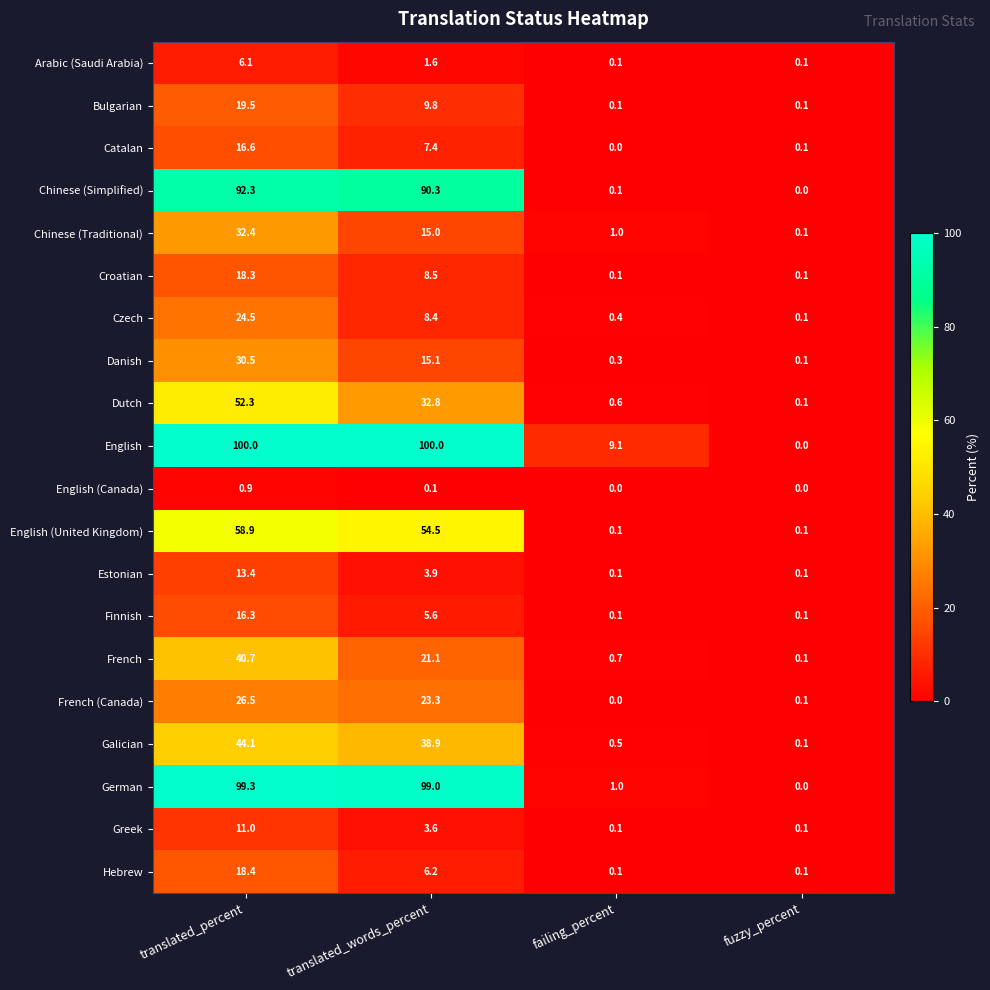

What is the sum of all Greek values?

14.8